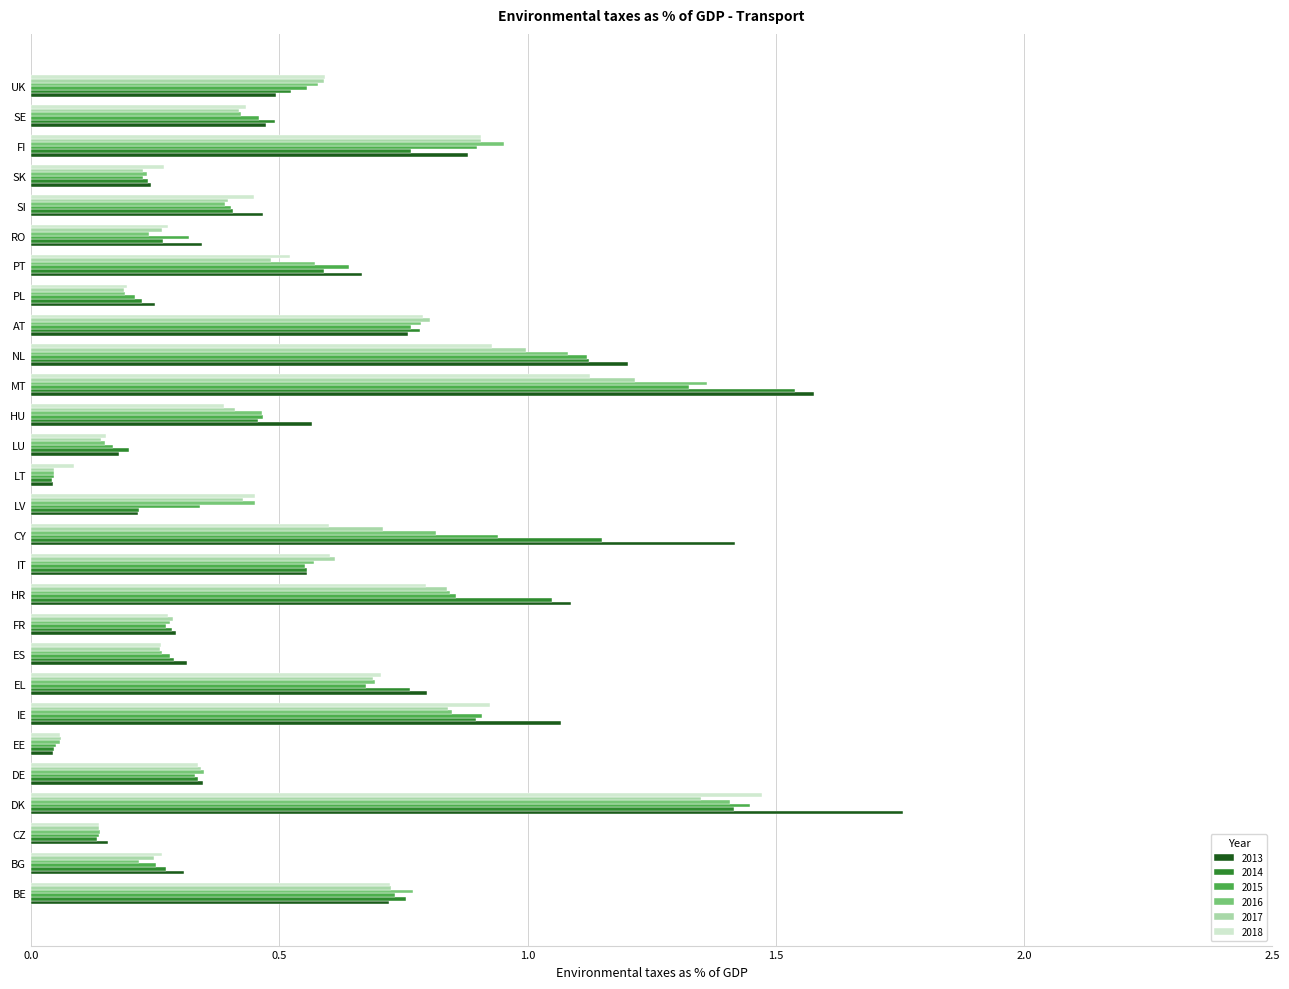

What is the difference between the maximum and minimum values in the 2013 series?

1.7